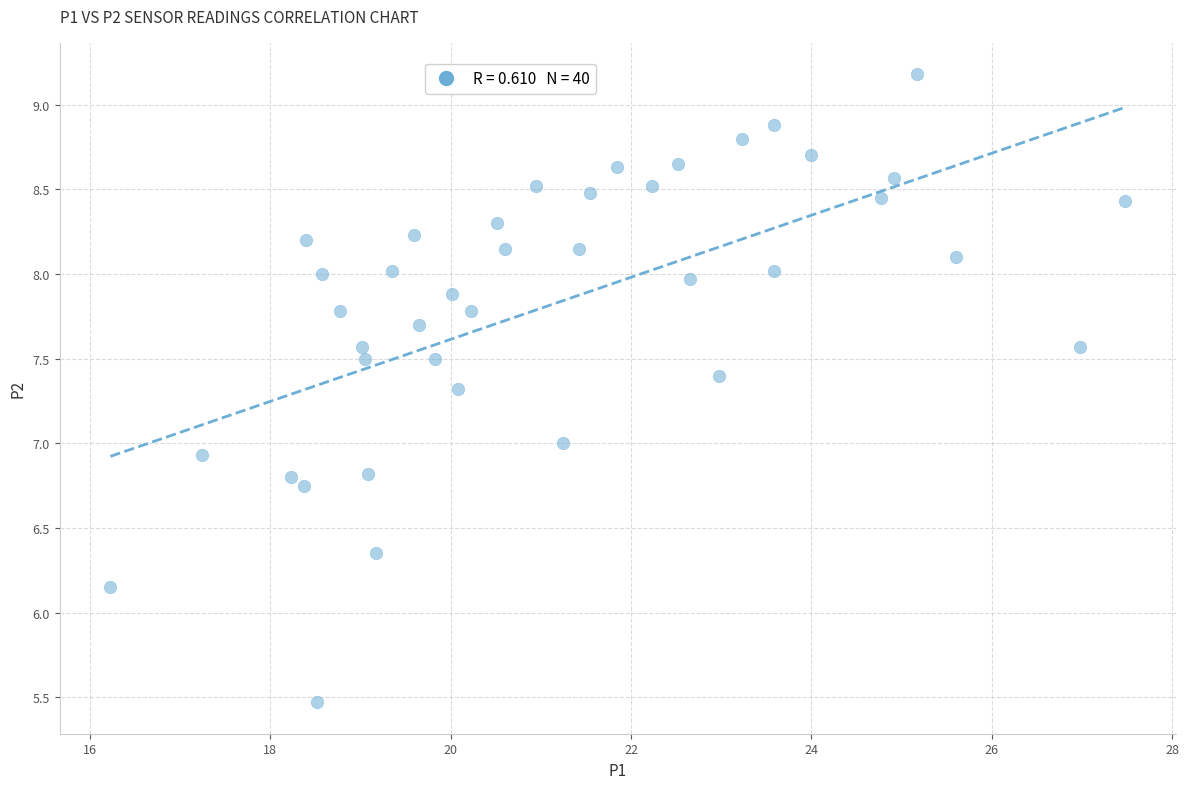

What is the range of Y values (max minus min)?

3.7